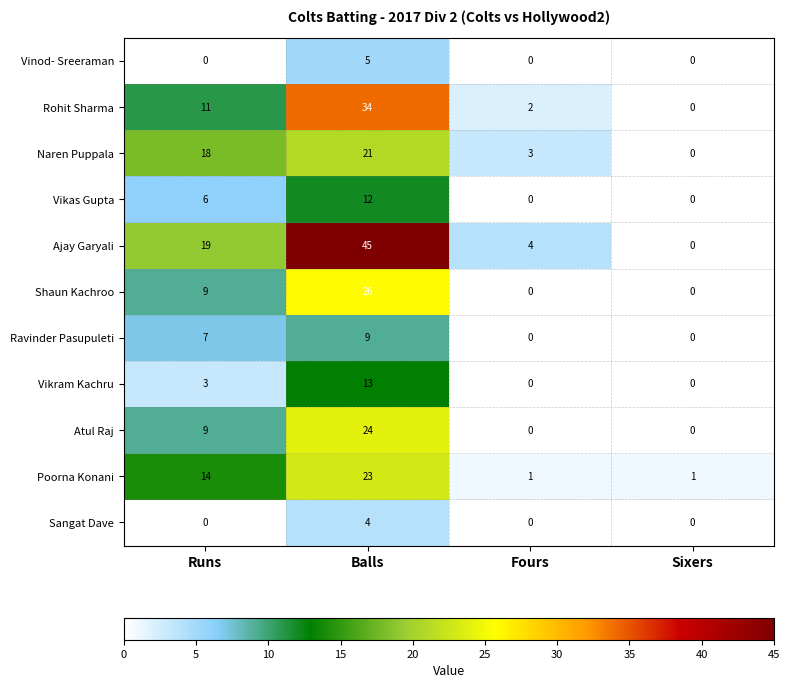

True or false: Atul Raj has a value of 5 at Runs.

False